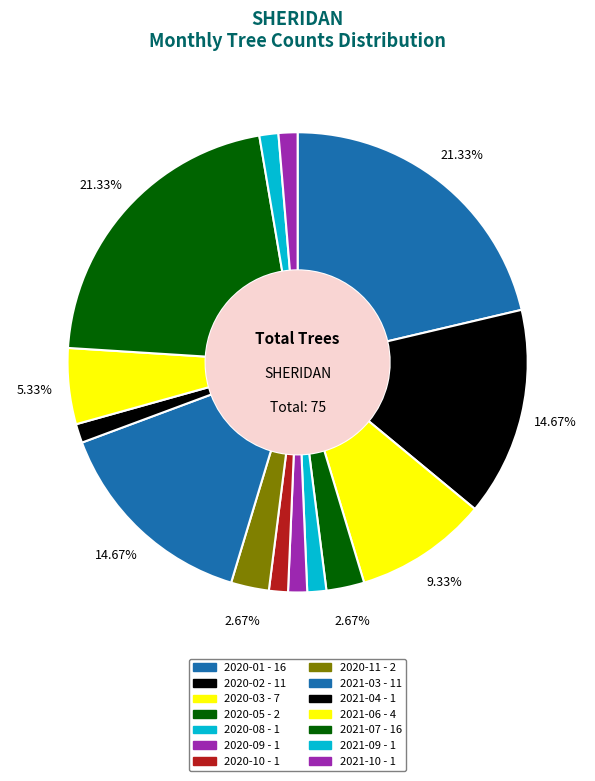

Is there a majority slice in this chart?

No